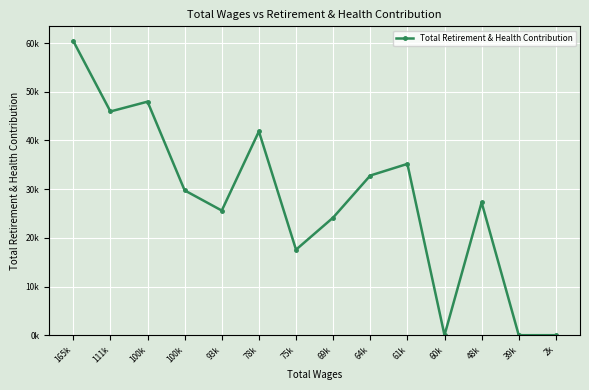

What is the average value?

27756